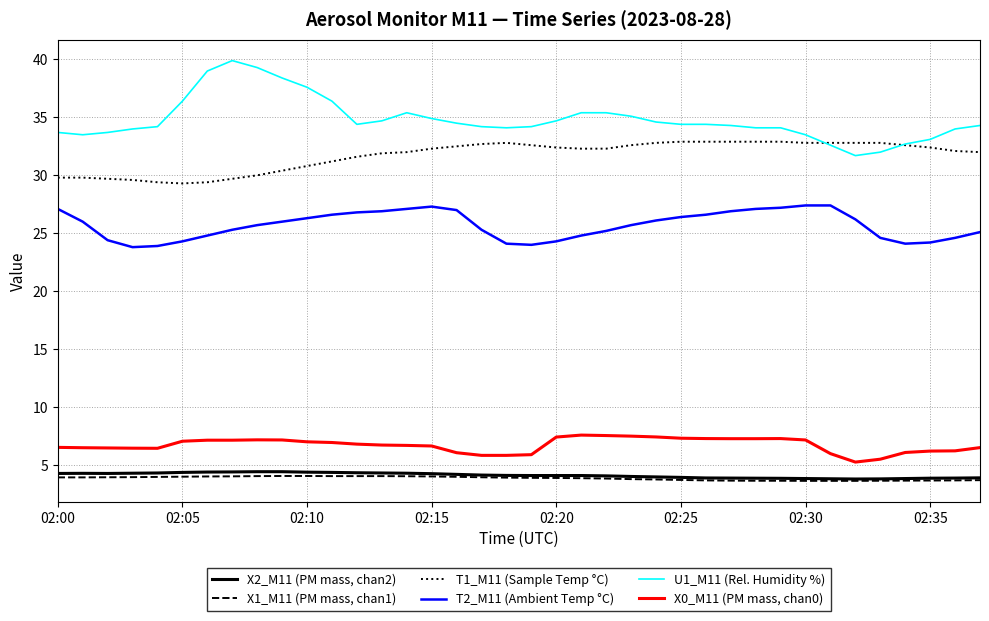

What is the minimum value shown in the chart?

3.6